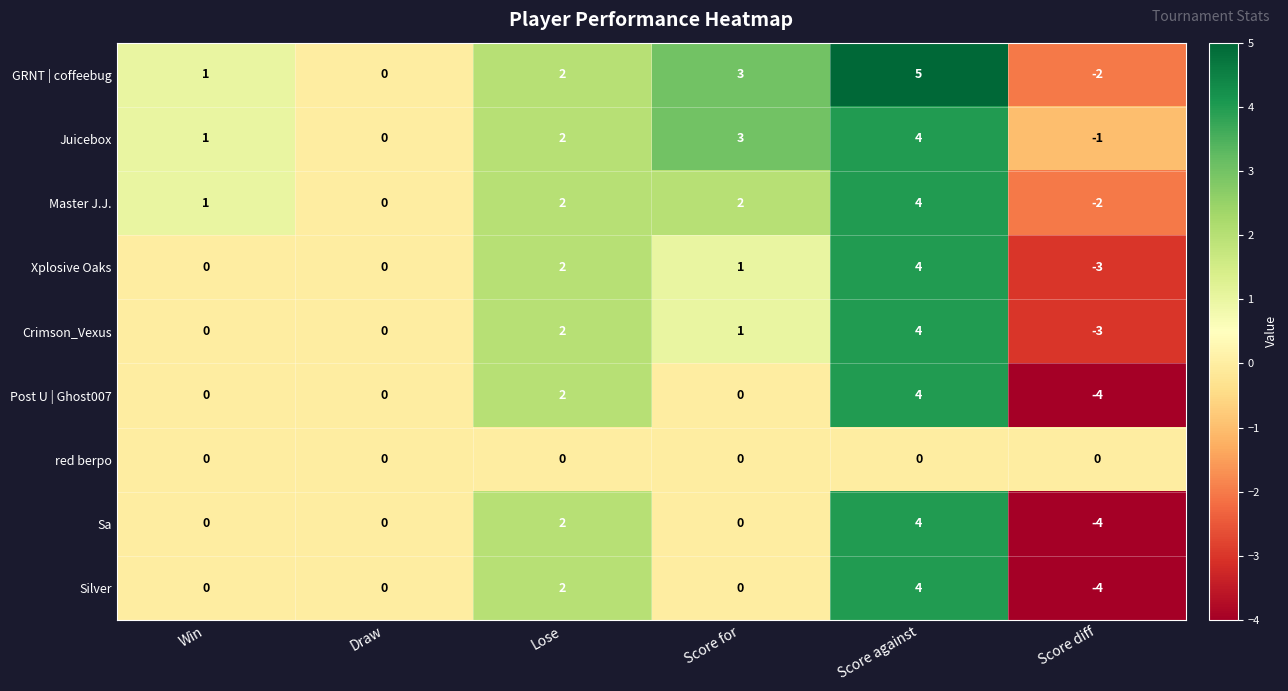

How many values in Master J.J. are above zero?

4